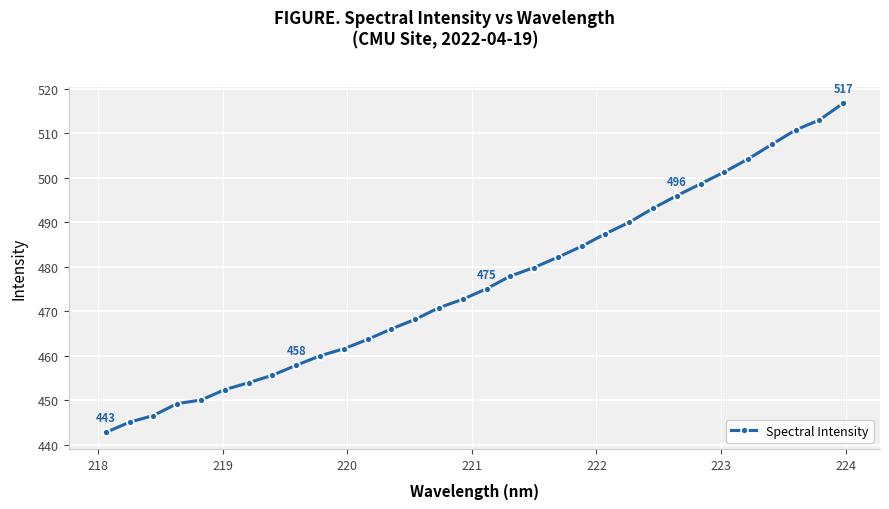

What is the value of the 13th point from the left?

466.1